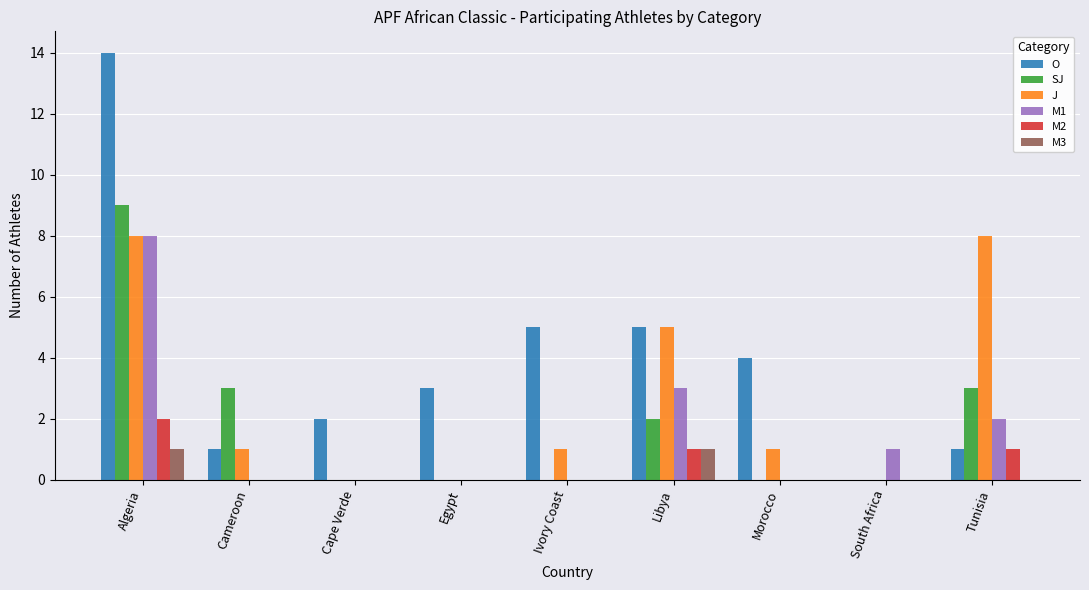

Which series has the largest range (max minus min)?

O